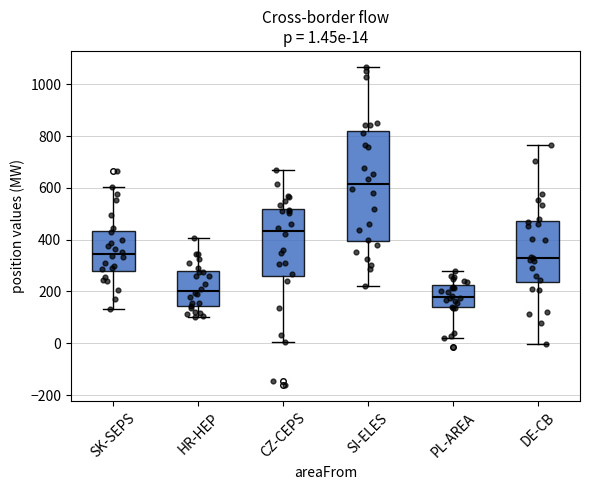

Comparing the boxes themselves (not the whiskers), which one is the tallest?

SI-ELES